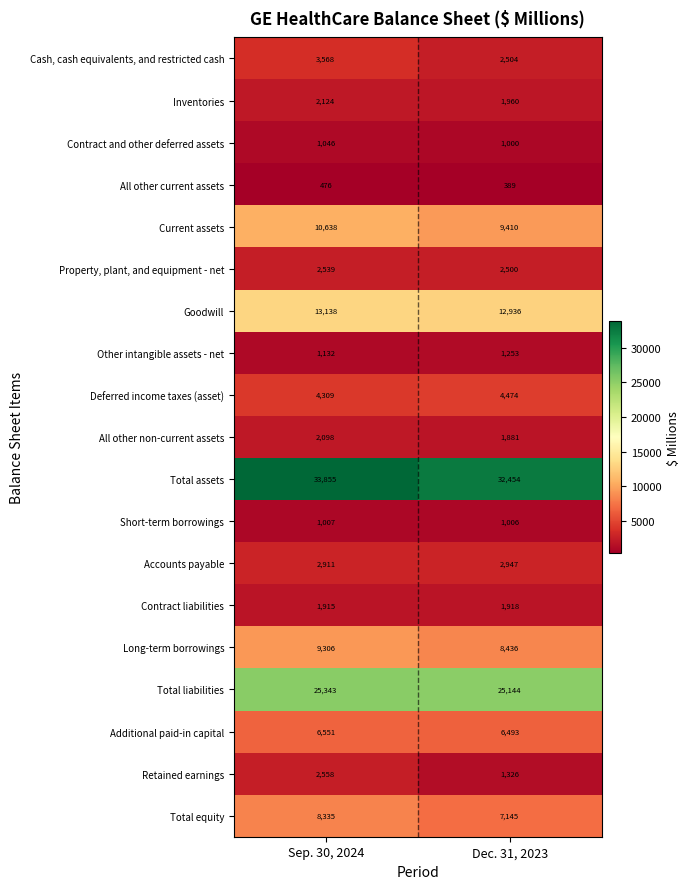

Rank the series by their maximum value, from lowest to highest.

All other current assets, Short-term borrowings, Contract and other deferred assets, Other intangible assets - net, Contract liabilities, All other non-current assets, Inventories, Property, plant, and equipment - net, Retained earnings, Accounts payable, Cash, cash equivalents, and restricted cash, Deferred income taxes (asset), Additional paid-in capital, Total equity, Long-term borrowings, Current assets, Goodwill, Total liabilities, Total assets